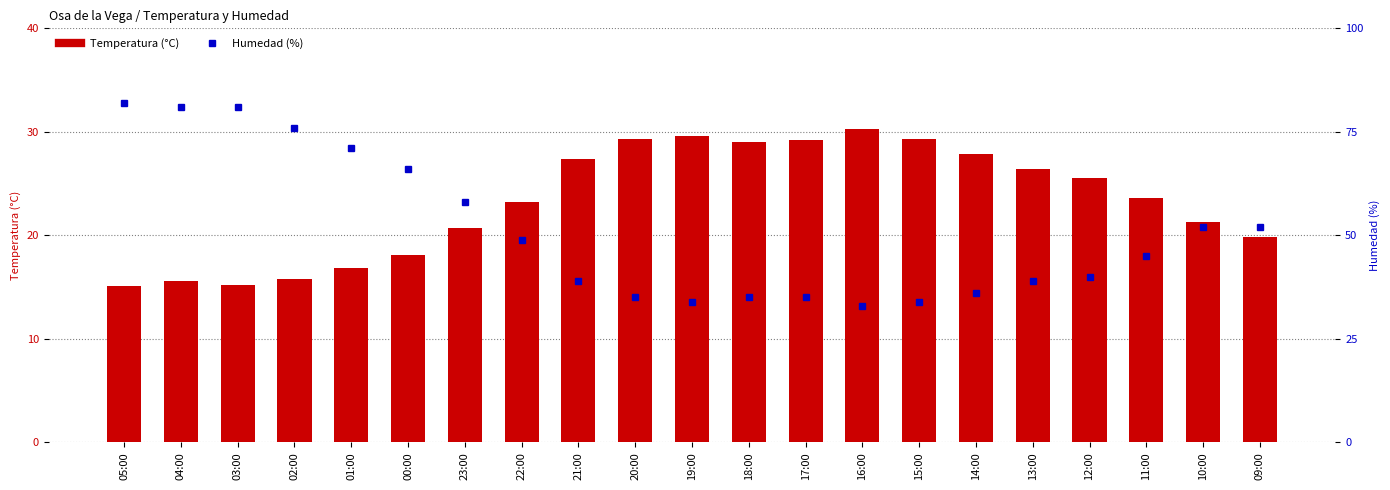

What is the maximum value for Humedad (%)?

82.0